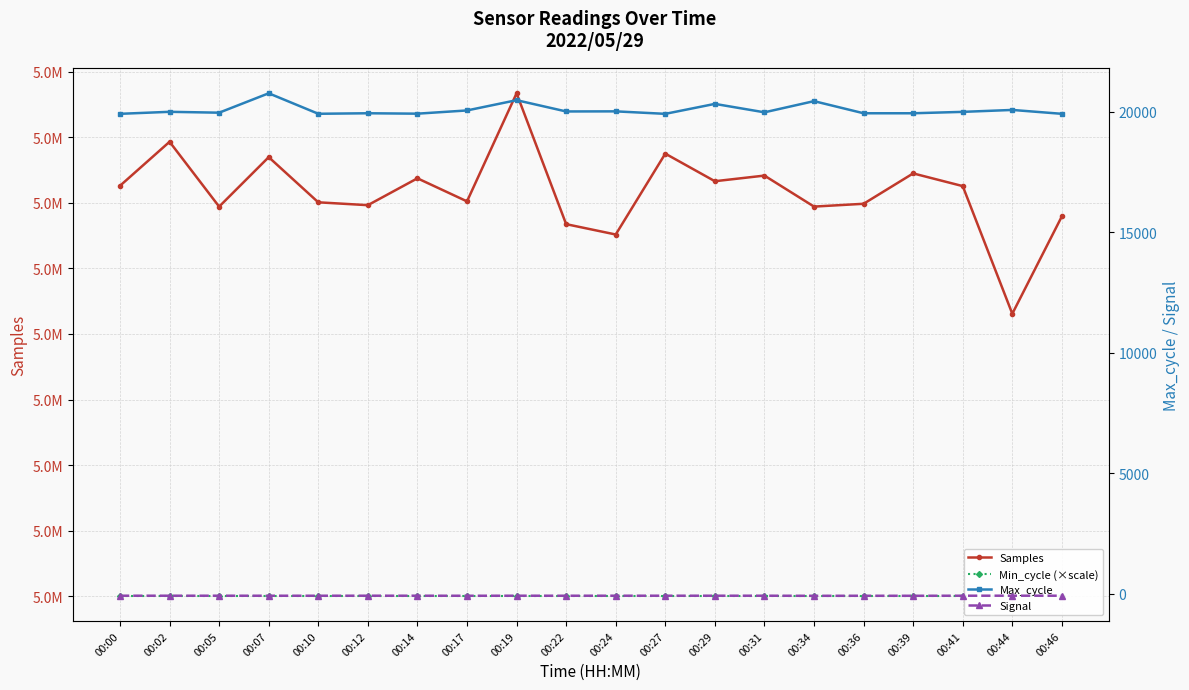

Reading left to right, extract all data points from this chart.

Samples: 00:00=5036295	00:02=5039649	00:05=5034706	00:07=5038478	00:10=5035035	00:12=5034817	00:14=5036865	00:17=5035107	00:19=5043346	00:22=5033370	00:24=5032581	00:27=5038746	00:29=5036643	00:31=5037072	00:34=5034709	00:36=5034923	00:39=5037239	00:41=5036271	00:44=5026541	00:46=5033968
Min_cycle (×scale): 00:00=5005040	00:02=5005040	00:05=5005040	00:07=5005040	00:10=5005040	00:12=5005040	00:14=5005040	00:17=5005040	00:19=5005040	00:22=5005040	00:24=5005040	00:27=5005040	00:29=5005040	00:31=5005040	00:34=5005040	00:36=5005040	00:39=5005040	00:41=5005040	00:44=5005040	00:46=5005040
Max_cycle: 00:00=19913	00:02=19996	00:05=19960	00:07=20765	00:10=19915	00:12=19936	00:14=19919	00:17=20053	00:19=20479	00:22=20011	00:24=20015	00:27=19912	00:29=20325	00:31=19975	00:34=20439	00:36=19936	00:39=19936	00:41=19994	00:44=20074	00:46=19913
Signal: 00:00=-82	00:02=-82	00:05=-82	00:07=-83	00:10=-83	00:12=-82	00:14=-82	00:17=-84	00:19=-82	00:22=-83	00:24=-82	00:27=-82	00:29=-82	00:31=-82	00:34=-86	00:36=-84	00:39=-85	00:41=-82	00:44=-81	00:46=-82